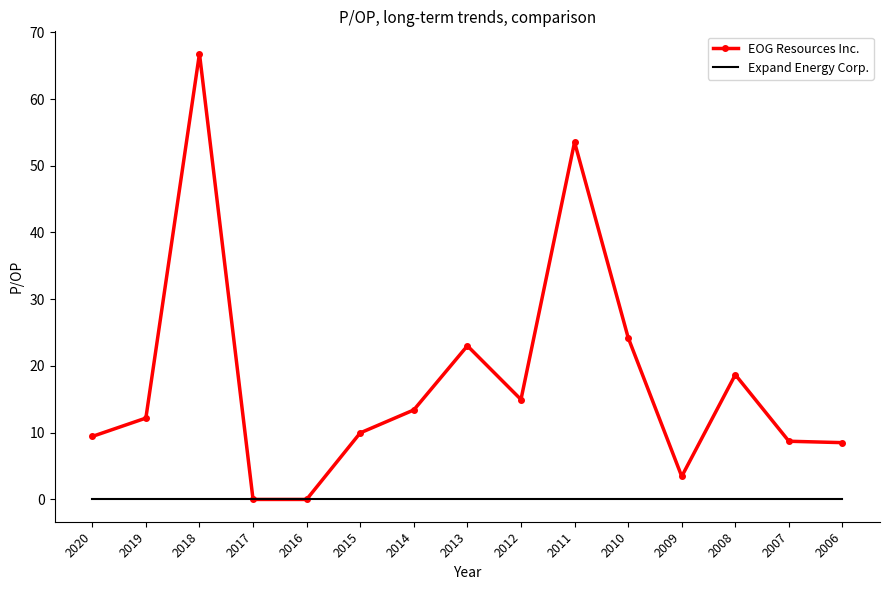

List the series in order of their peak value, highest first.

EOG Resources Inc., Expand Energy Corp.